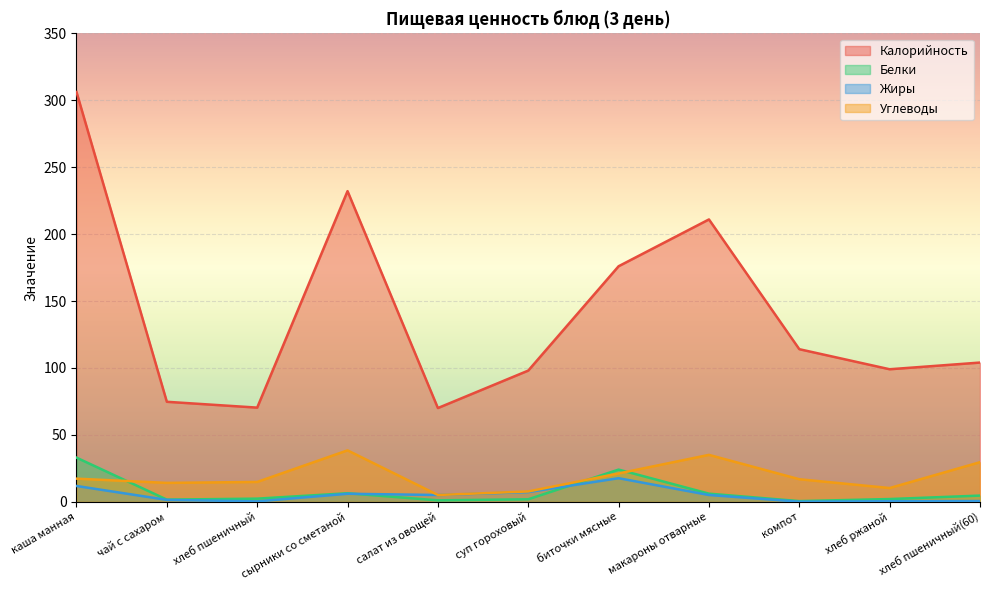

What is the spread (max minus min) of values at макароны отварные?

206.0